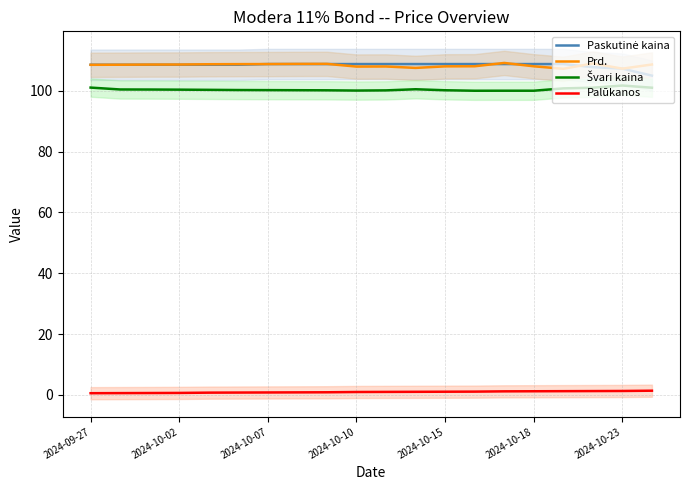

Is this an area chart (filled region under the line)?

No